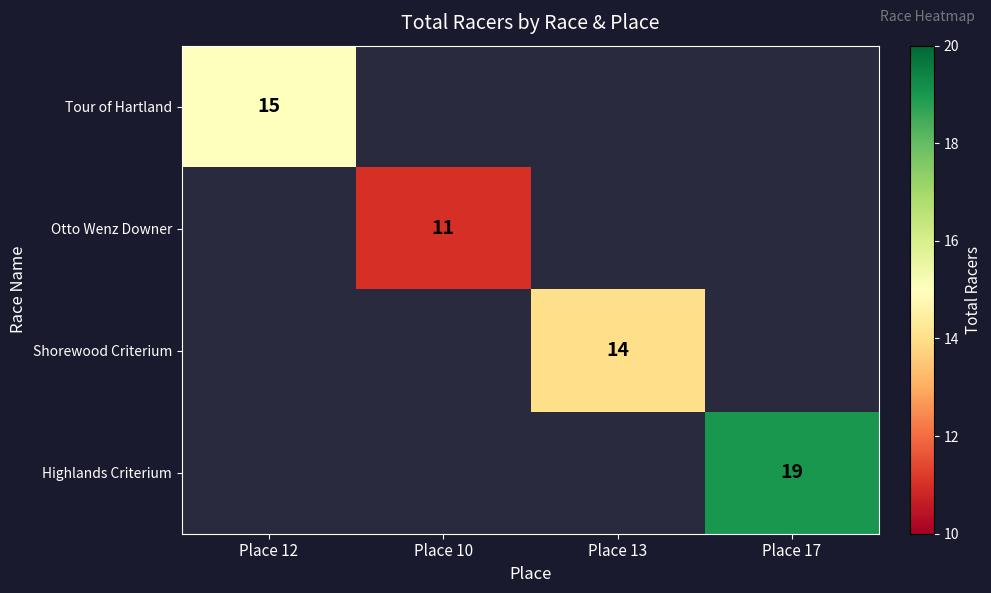

How many series are shown in this chart?

4